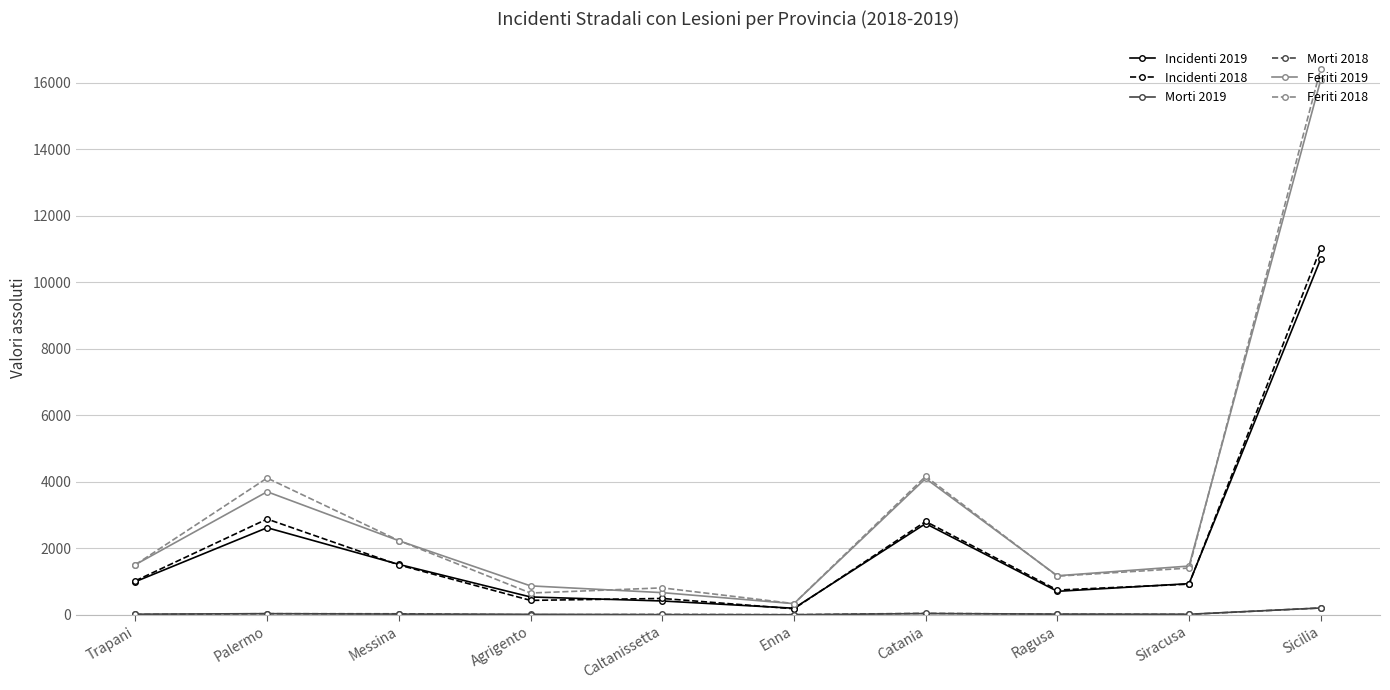

True or false: Incidenti 2018 and Feriti 2019 cross at least once.

False